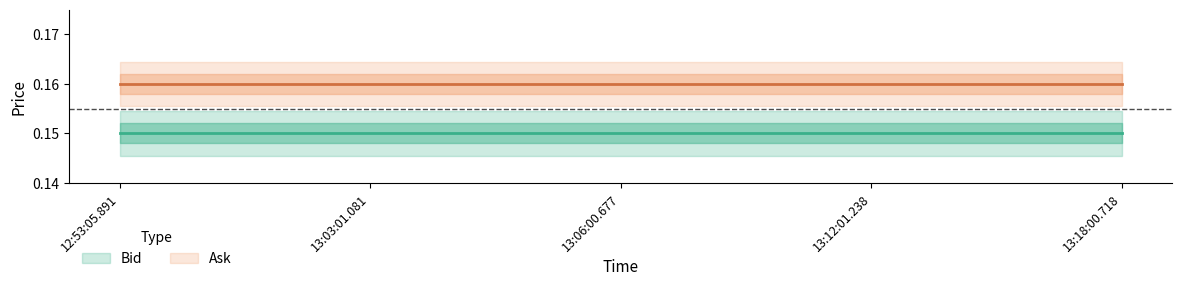

Between 13:06:00.677 and 13:03:01.081, which is larger?

13:06:00.677